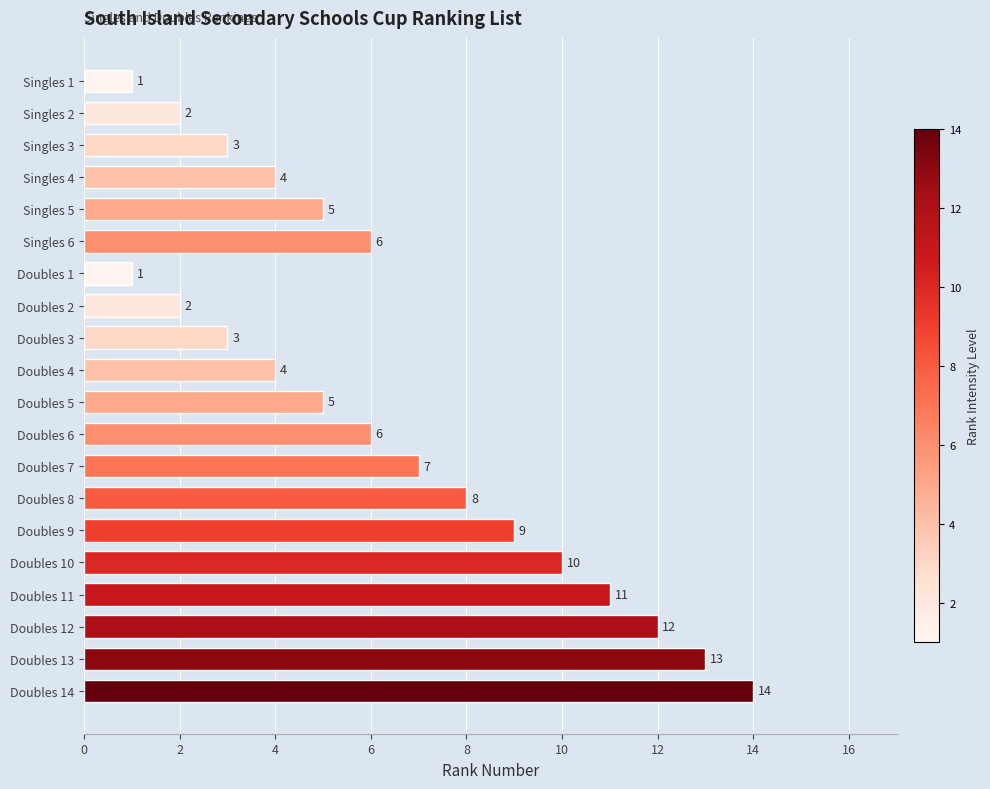

What is the smallest value displayed?

1